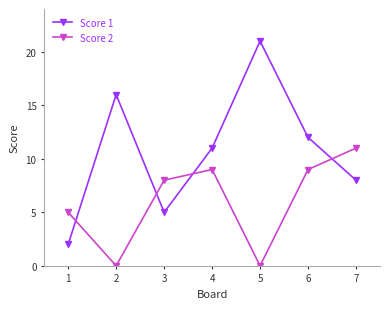

What is the total value across all series at 1?

7